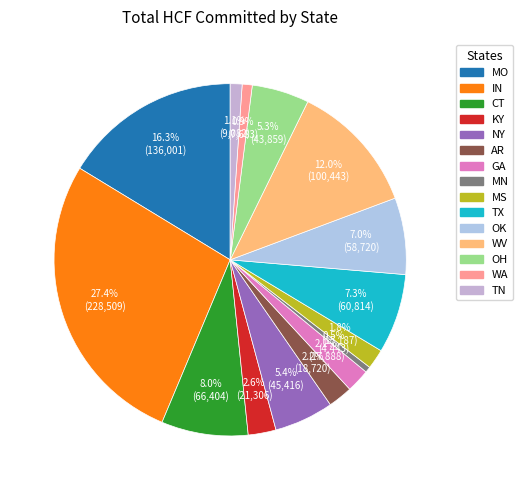

What percentage is the TN slice, to the nearest percent?

1%